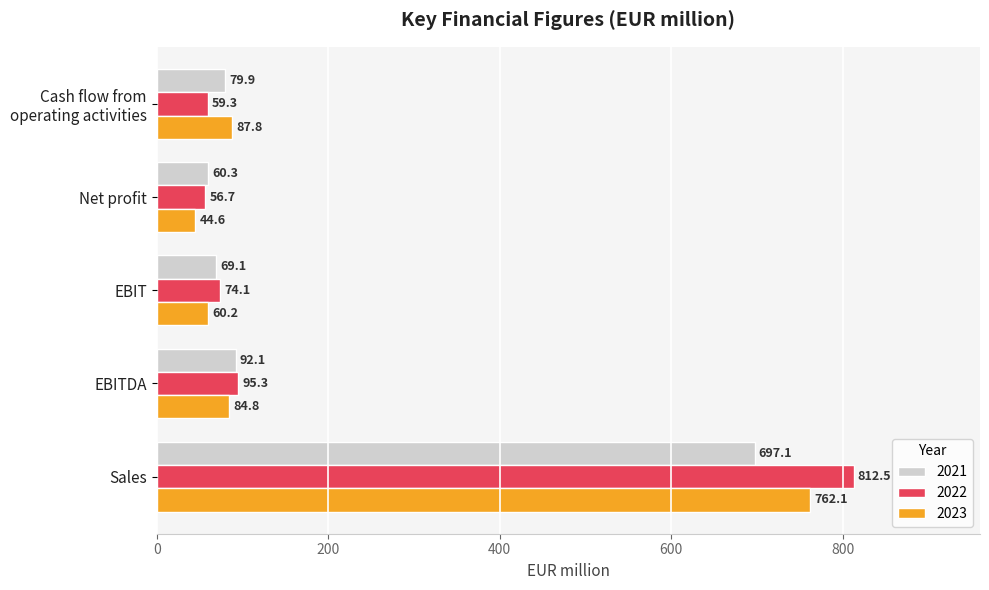

How many series are shown in this chart?

3